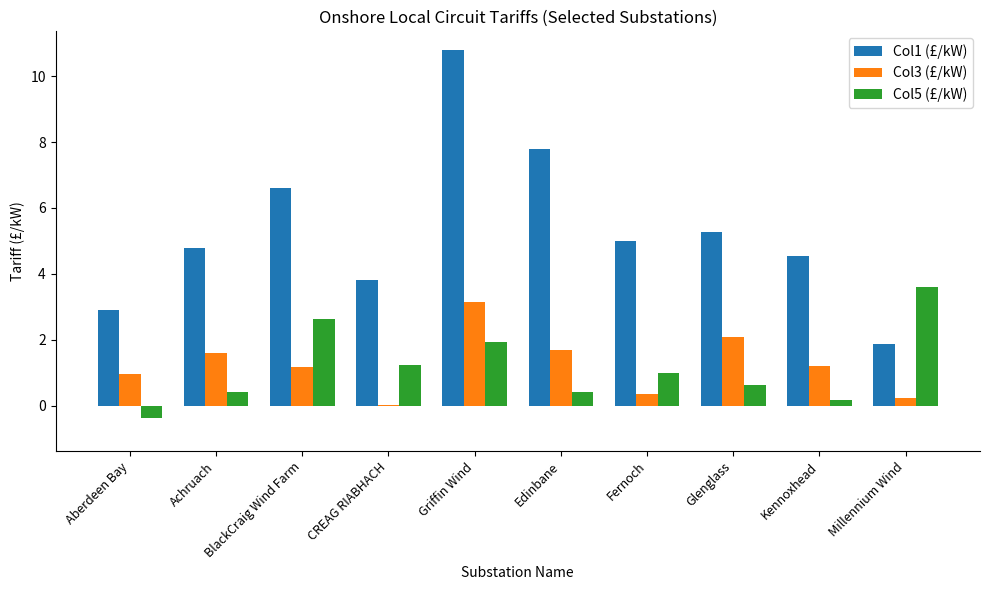

Which series has the widest spread of values?

Col1 (£/kW)